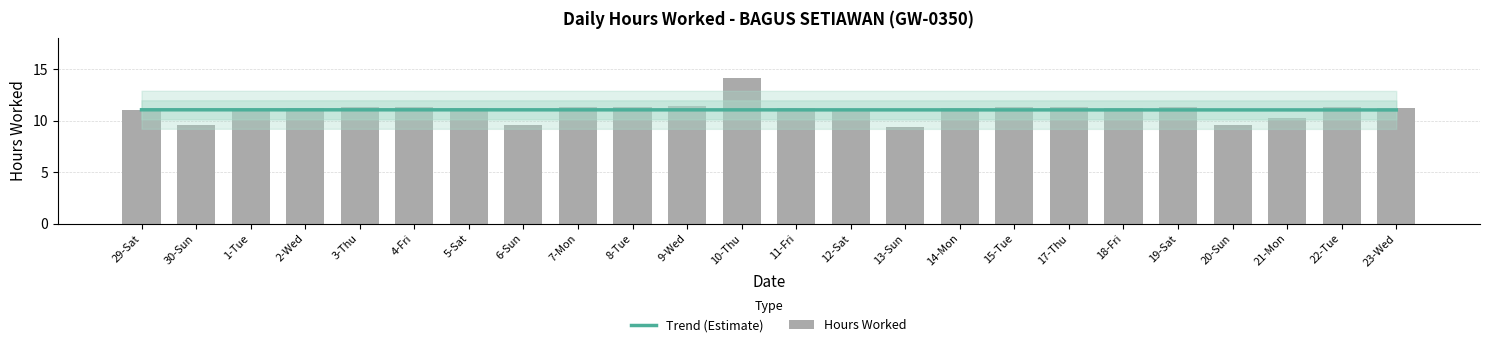

What are all the series names shown in the legend?

Trend (Estimate), Hours Worked